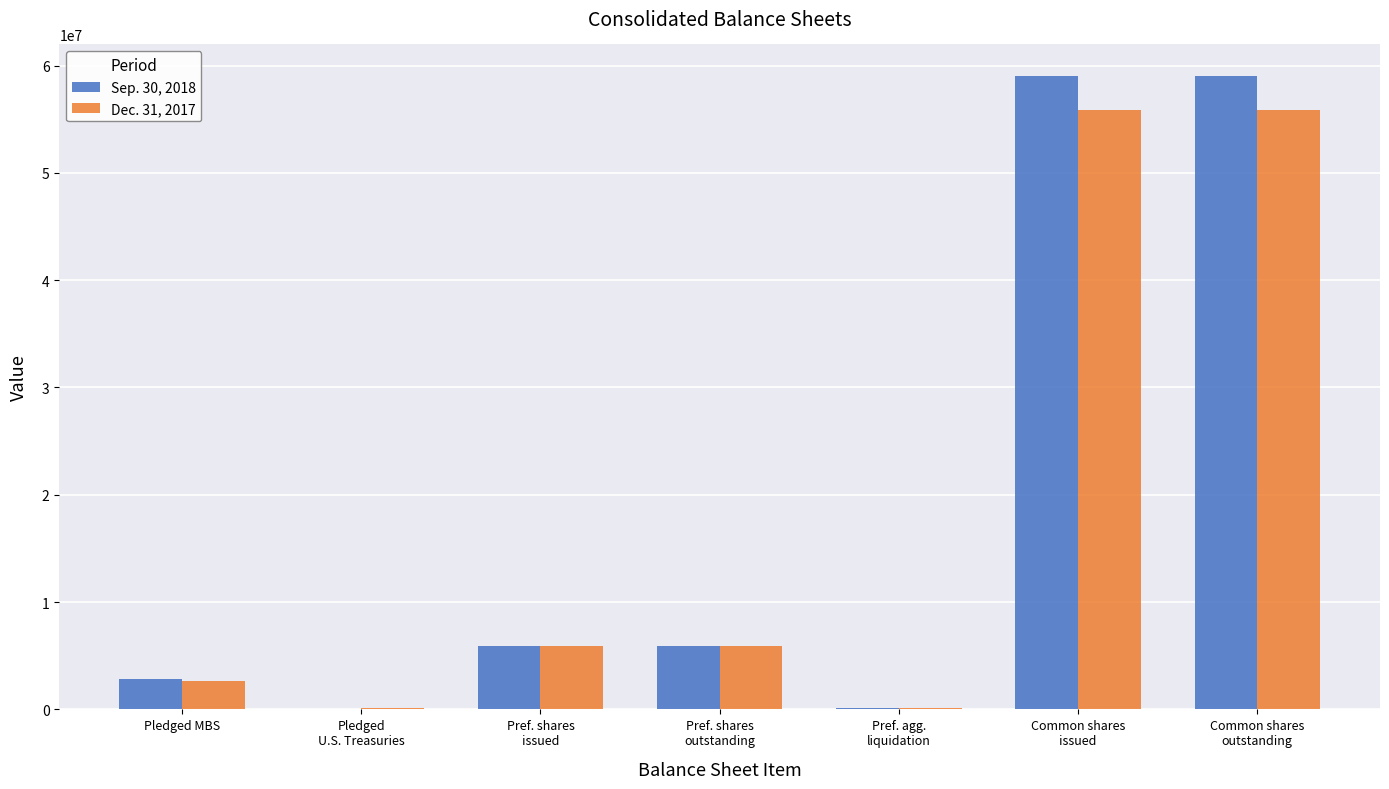

What is the greatest value displayed?

59016554